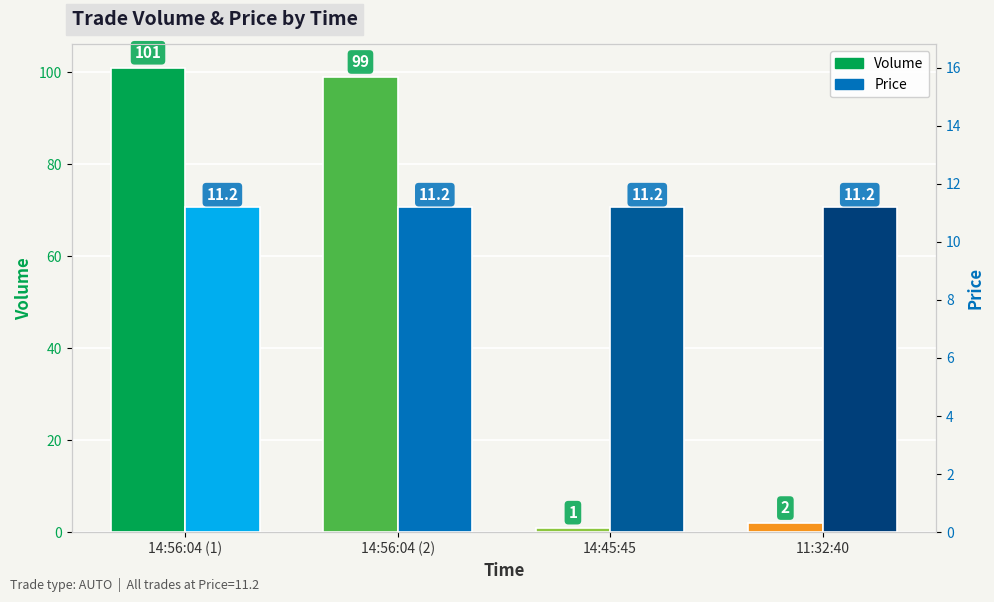

How many groups of bars are there?

4